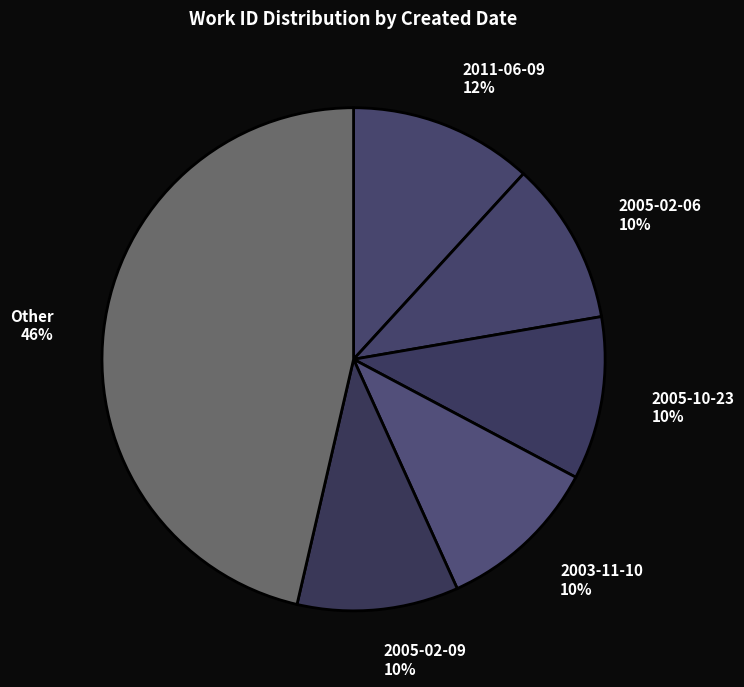

Which has a higher value, Other or 2011-06-09?

Other